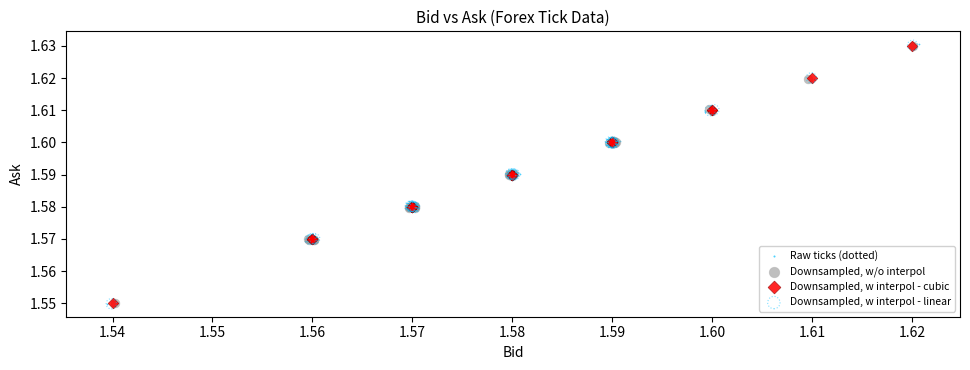

Which series has the widest spread of Y values?

Raw ticks (dotted)